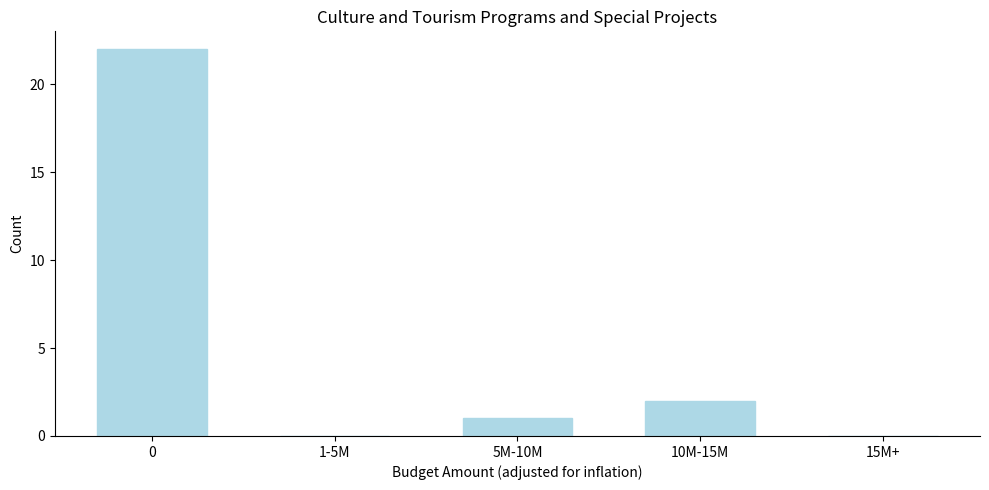

Reading right to left, transcribe all the data shown in this chart.

15M+=0	10M-15M=2	5M-10M=1	1-5M=0	0=22